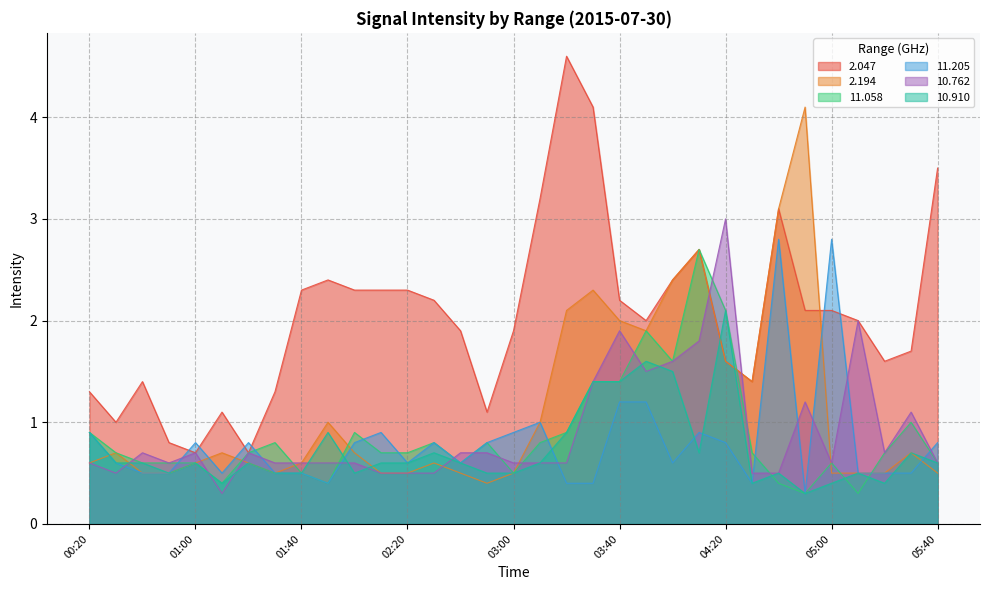

At which label is 10.762 closest to 1?

05:30